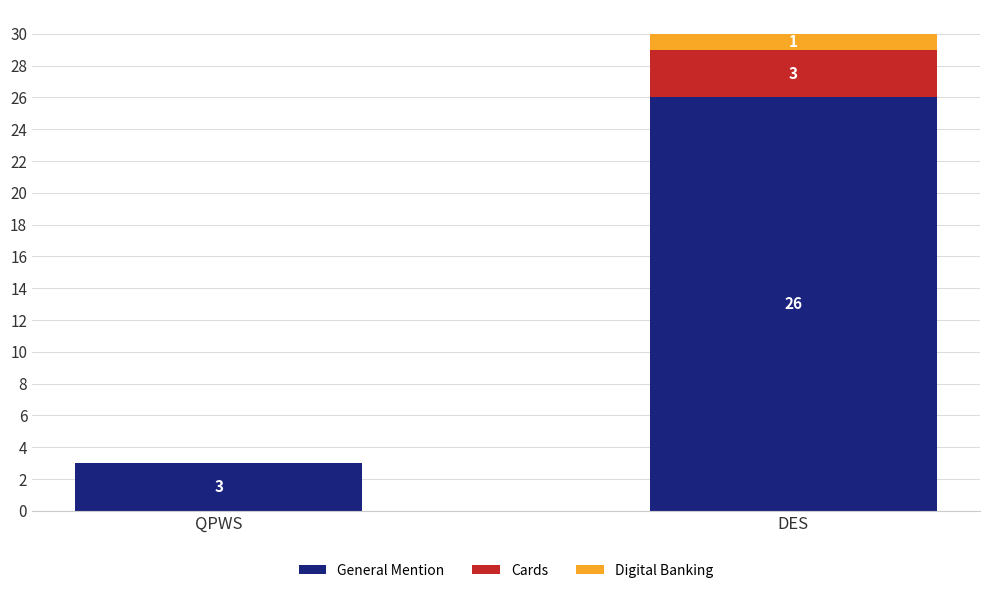

What is the total value across all series at DES?

30